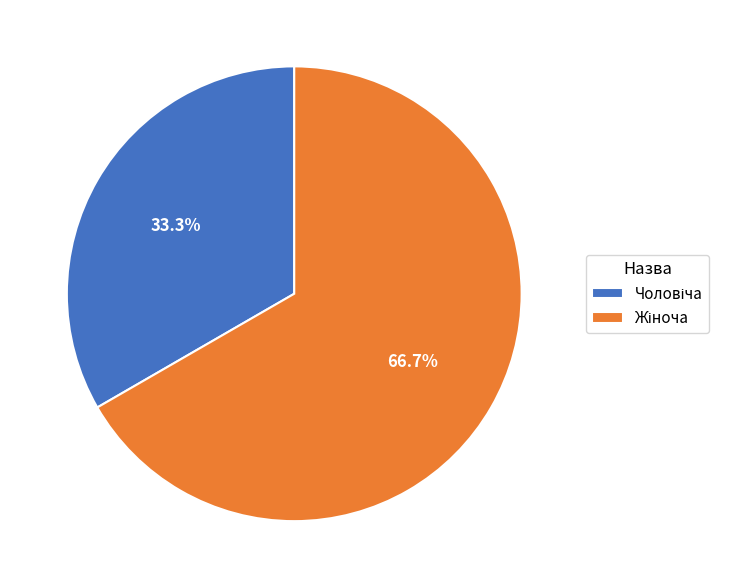

Is there any slice that represents more than half of the pie?

Yes